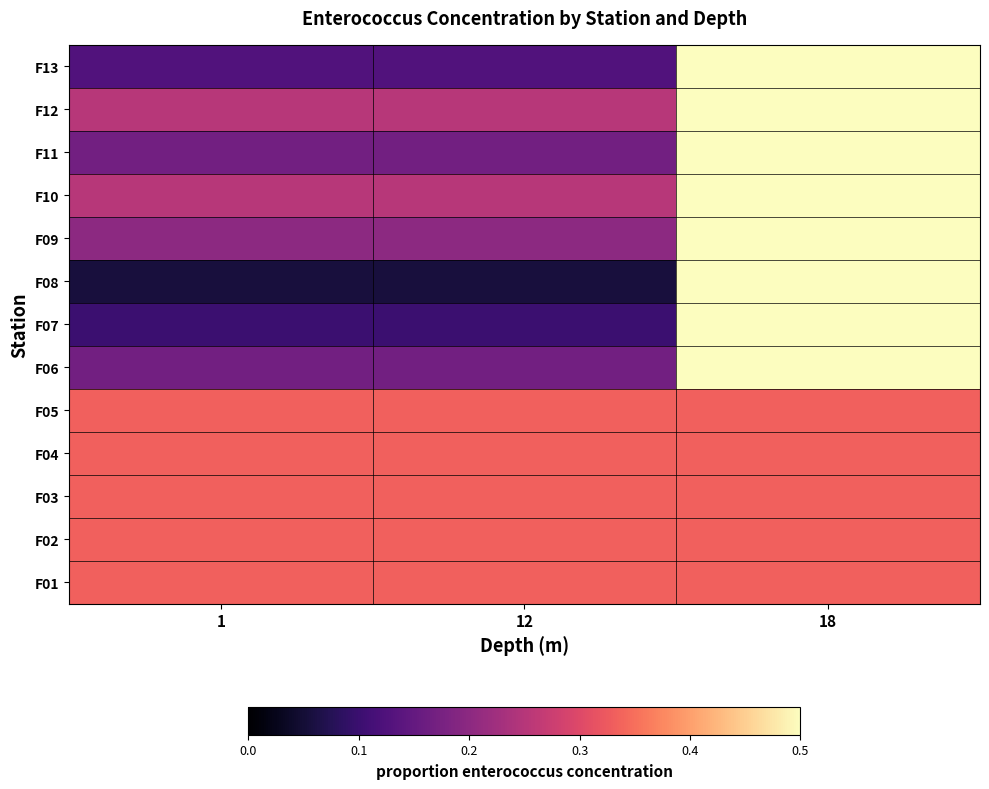

At which category is the sum across all series the highest?

18